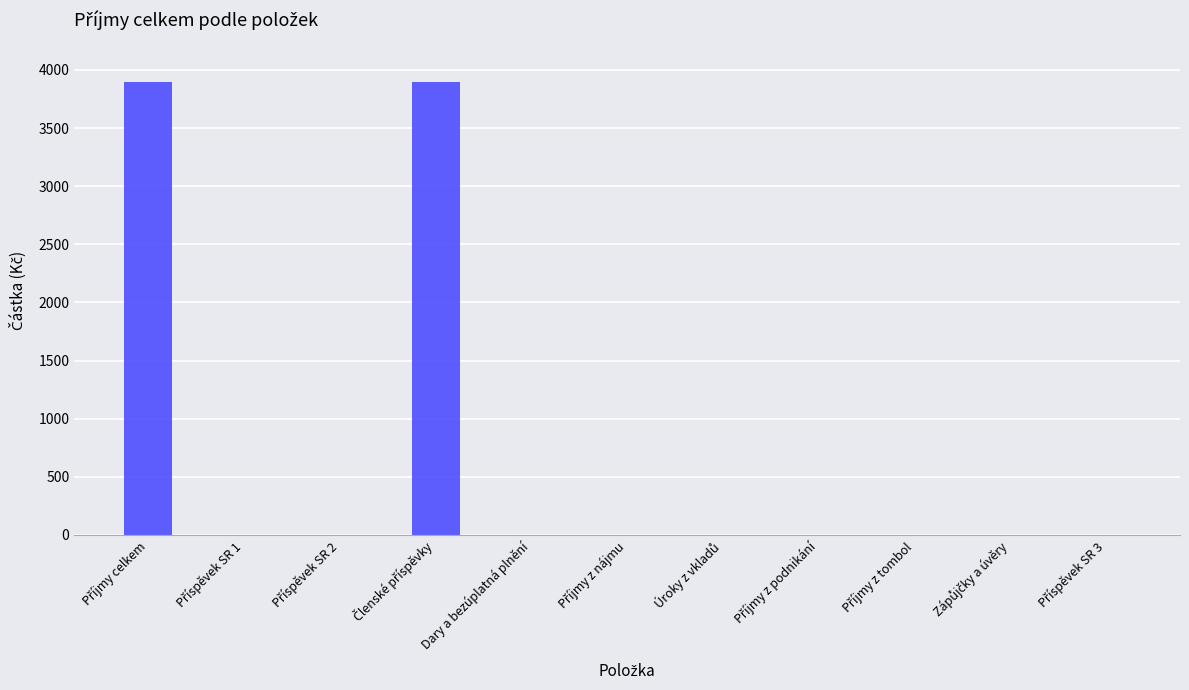

Is it true that the value at Dary a bezúplatná plnění is -1954?

False